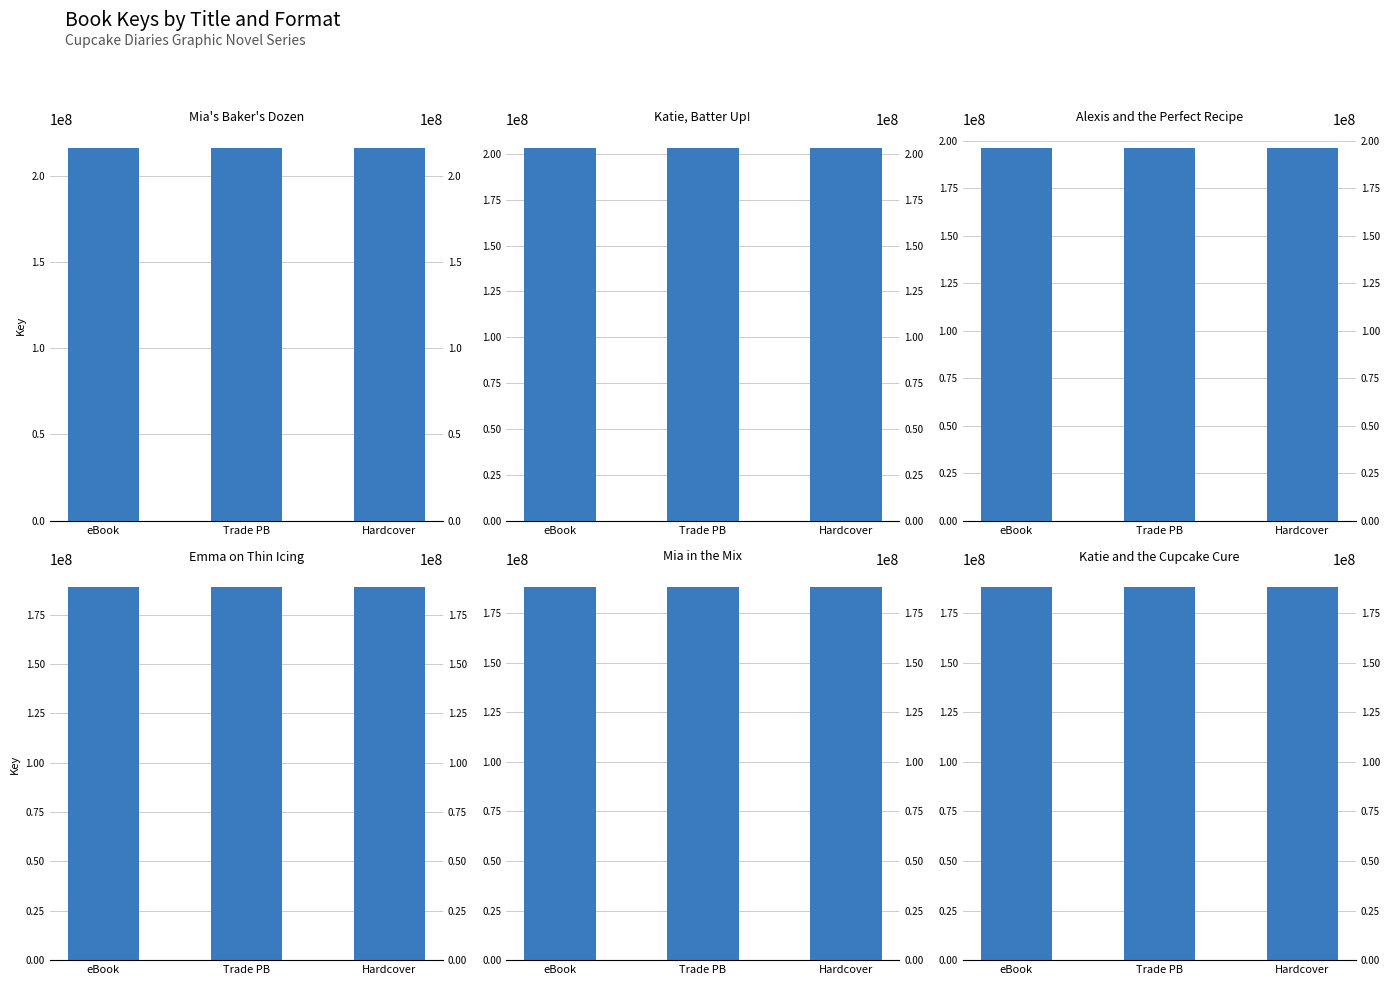

What is the sum of all Mia in the Mix values?

563747949